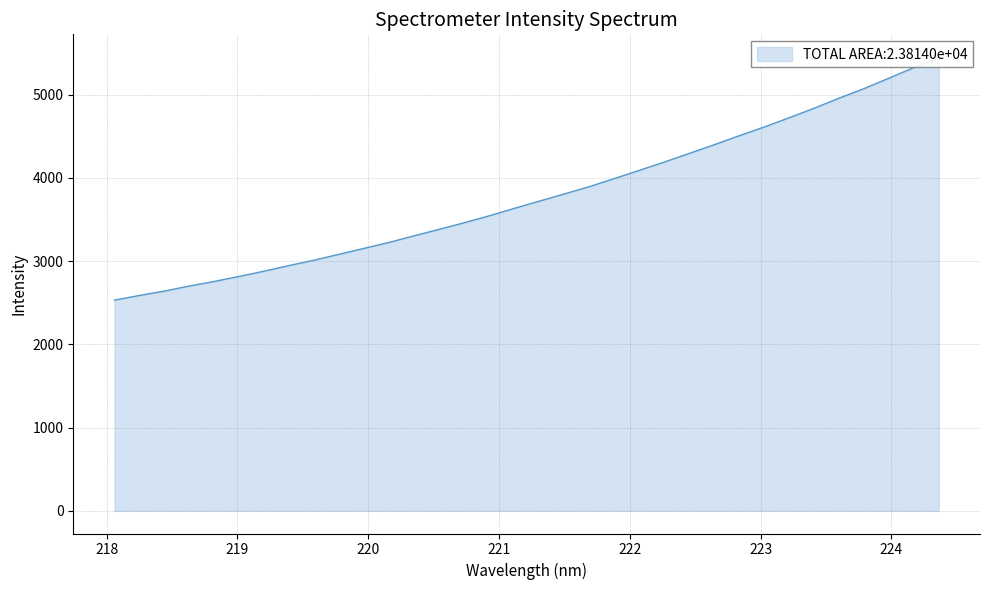

What is the change in value from 218.6332 to 219.9712?

+453.1